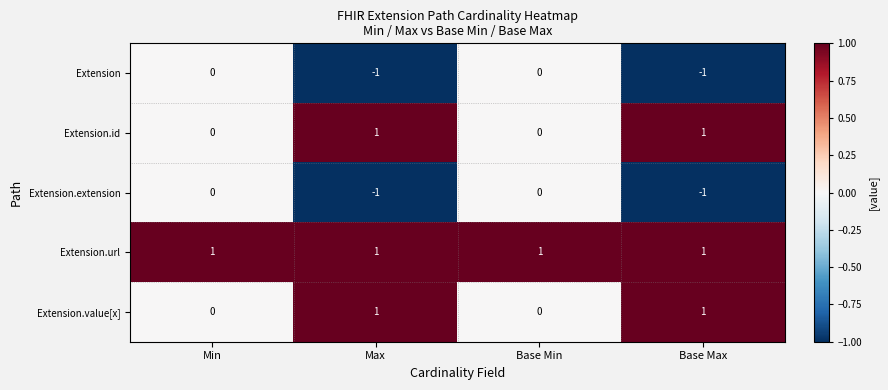

At how many categories does at least one series exceed 0?

4